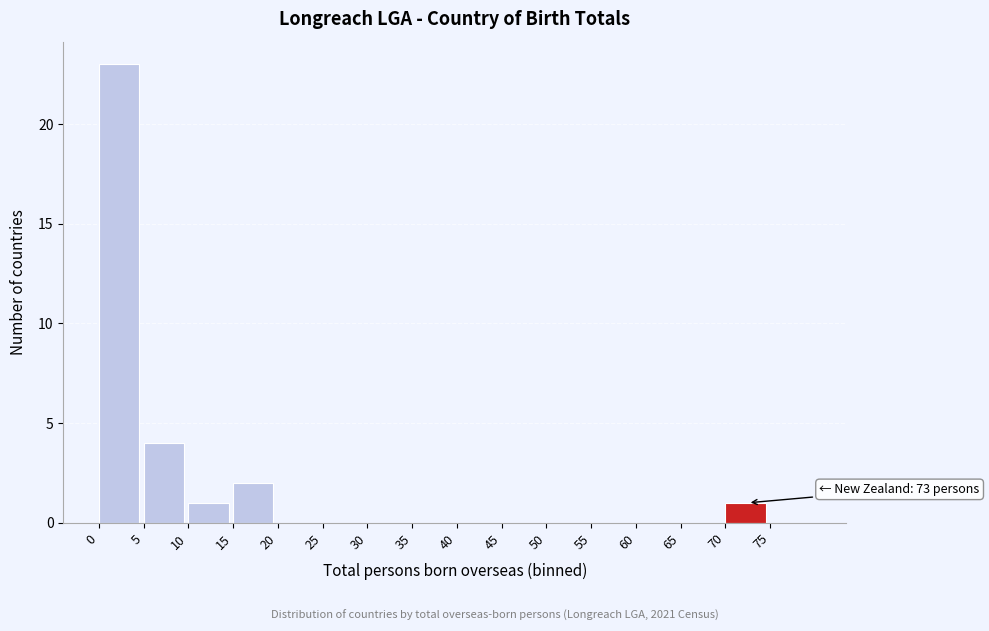

Which range on the x-axis has the tallest bar?

0 to 5